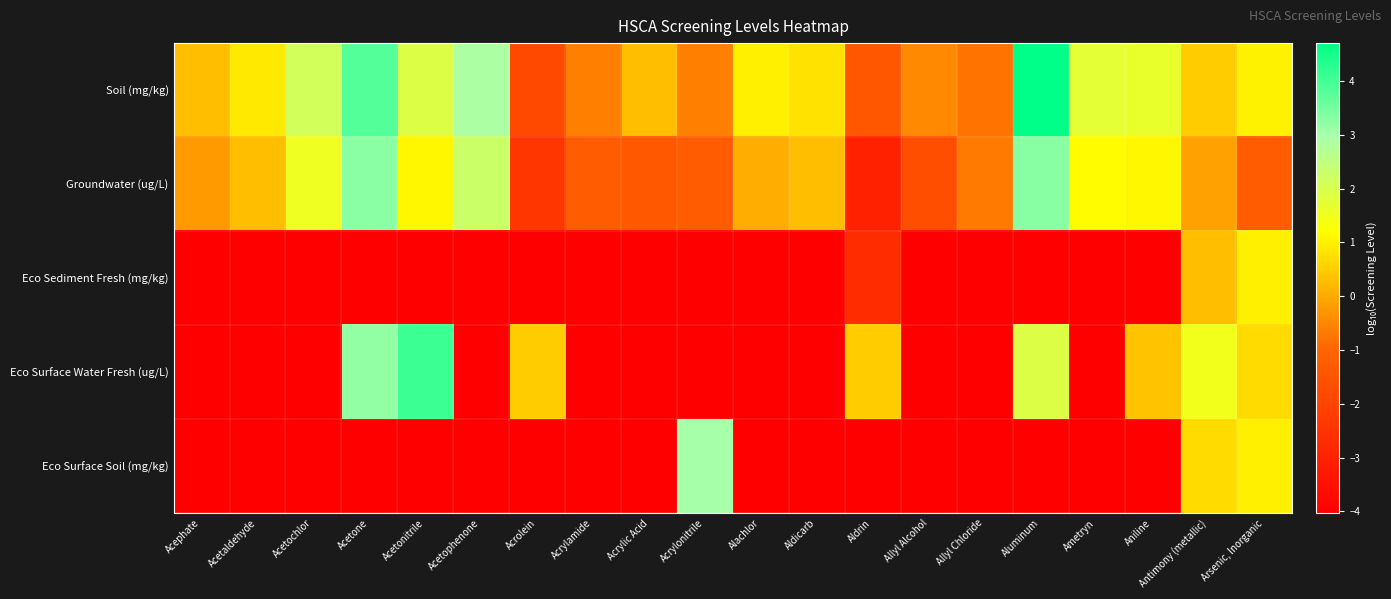

What is the spread (max minus min) of values at Arsenic, Inorganic?

2.3